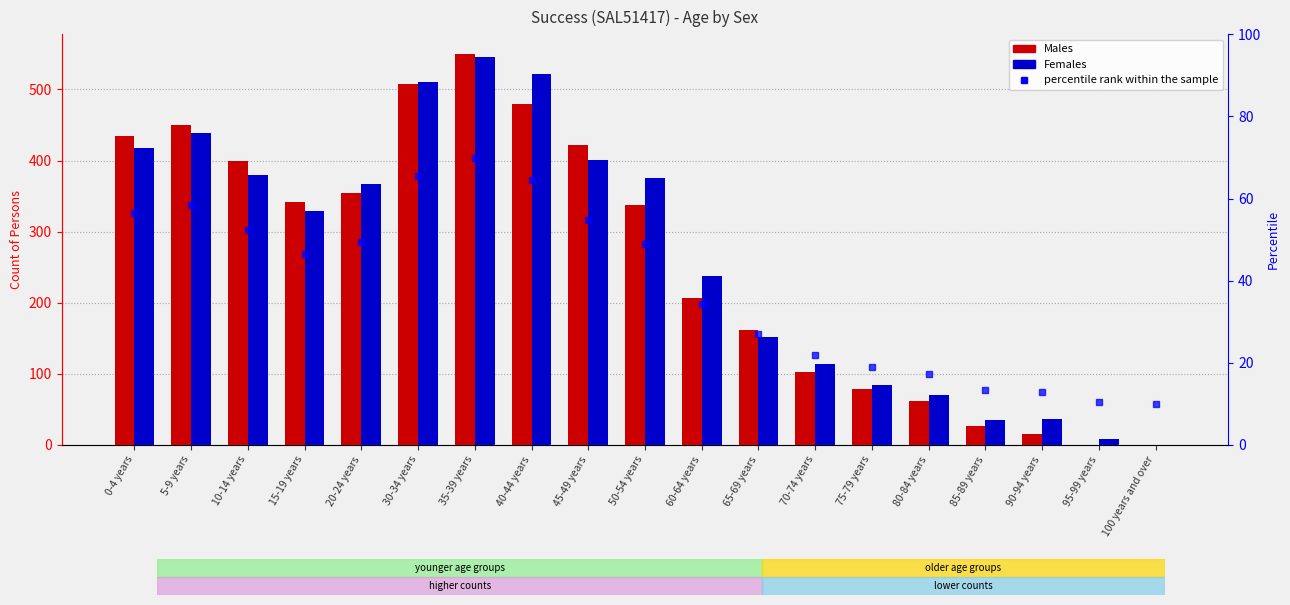

True or false: Males has a value of 663 at 40-44 years.

False